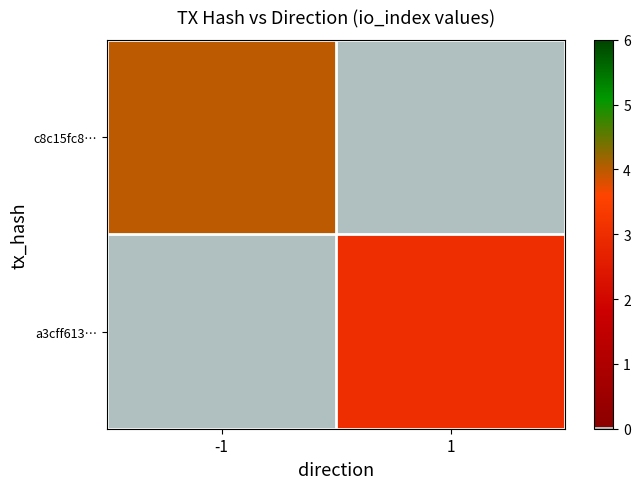

What is the maximum value shown in the chart?

4